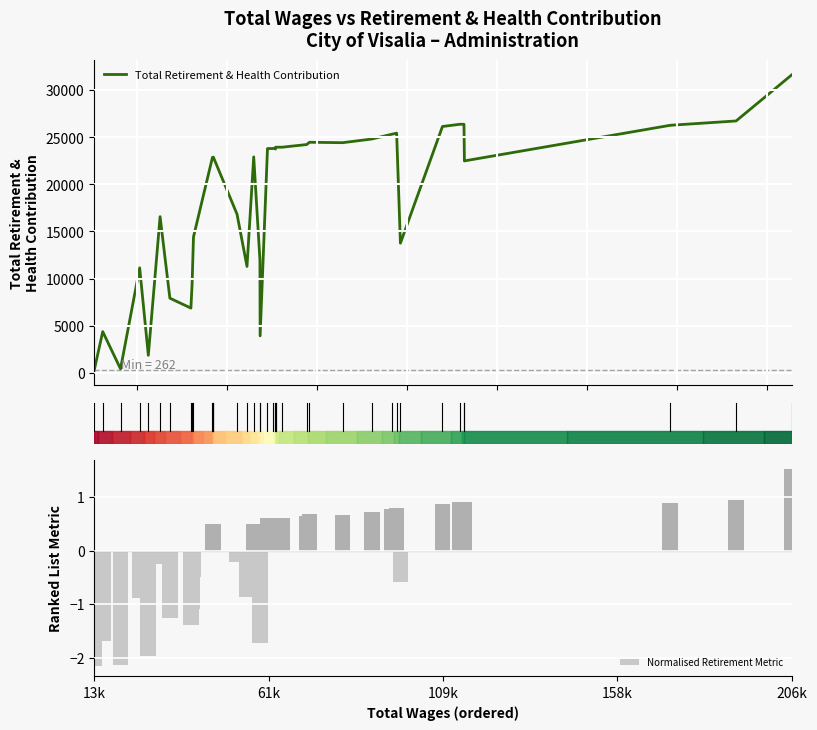

What is the minimum value for Normalised Retirement Metric?

-2.2